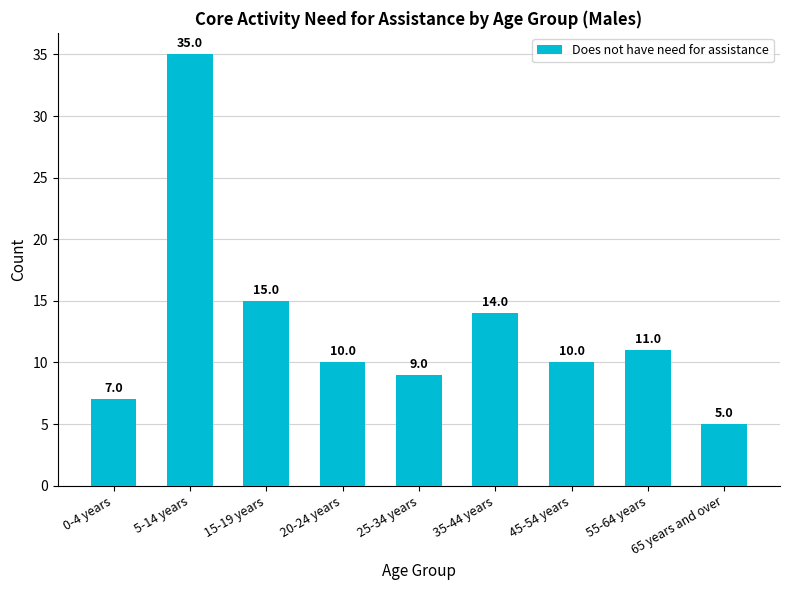

What position from the right is 20-24 years?

6